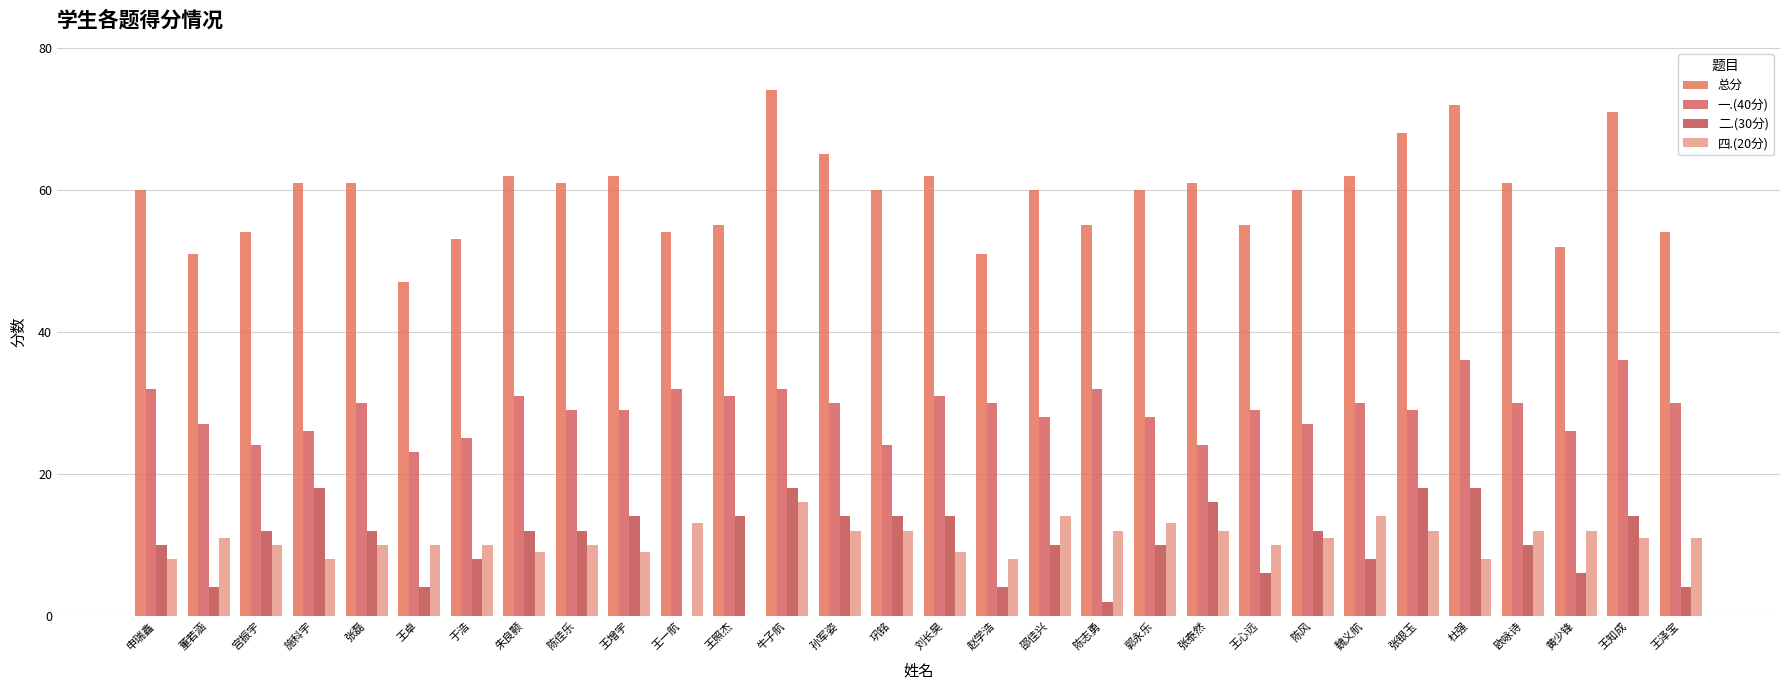

The value of 一.(40分) at 刘长昊 is 31. True or false?

True